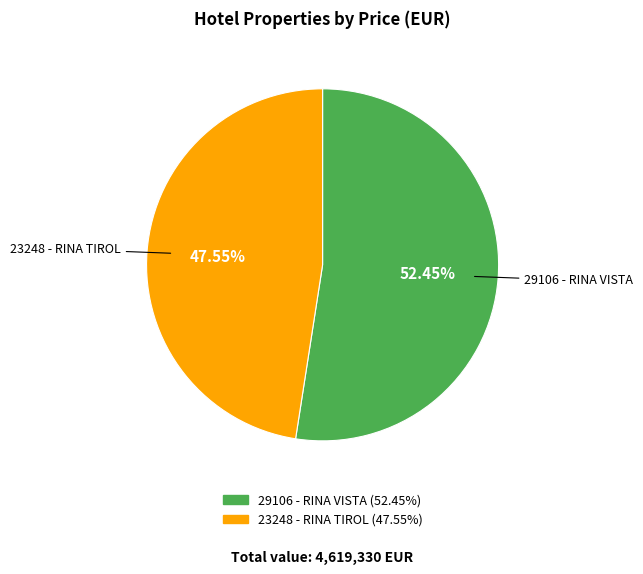

Between 23248 - RINA TIROL and 29106 - RINA VISTA, which is larger?

29106 - RINA VISTA